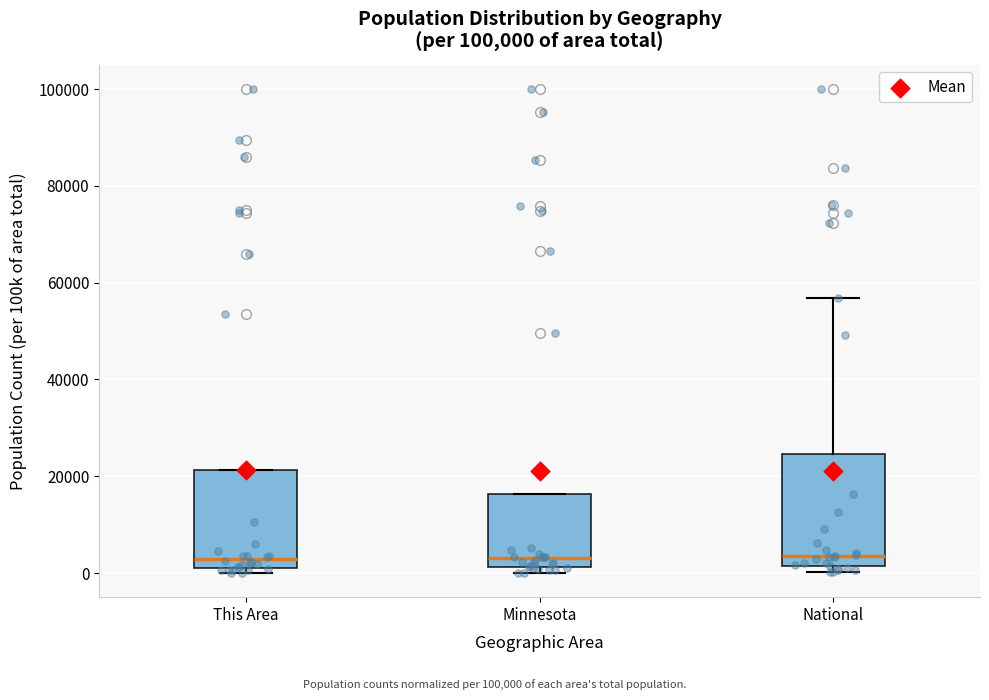

Reading left to right, transcribe this box plot: for each box, give where its median line is, the range the box spans, and where its two whiskers end, as read against the y-axis. The values are not printed on the chart, so give them approximately, as read against the axis.

This Area: median 2000 (just above the box's lower edge), box 2000 to 22000, whiskers 0 to 22000
Minnesota: median 4000, box 2000 to 16000, whiskers 0 to 16000
National: median 4000, box 2000 to 24000, whiskers 0 to 56000